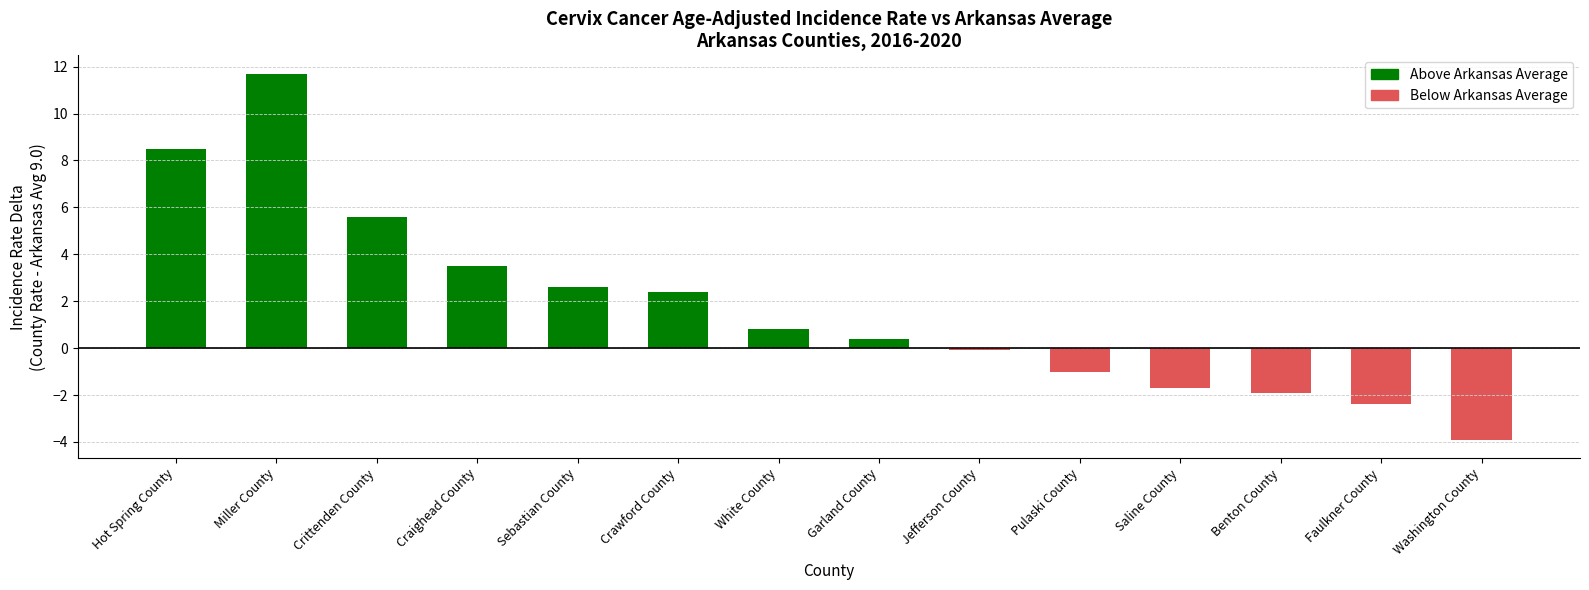

What is the value of the 14th bar from the left?

-3.9